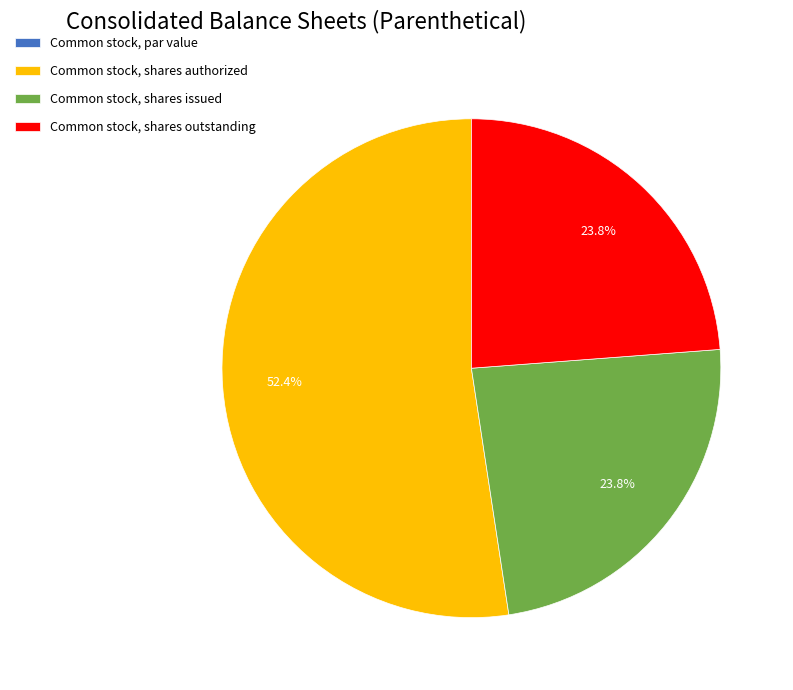

What percentage is NOT represented by Common stock, shares authorized?

47.6%